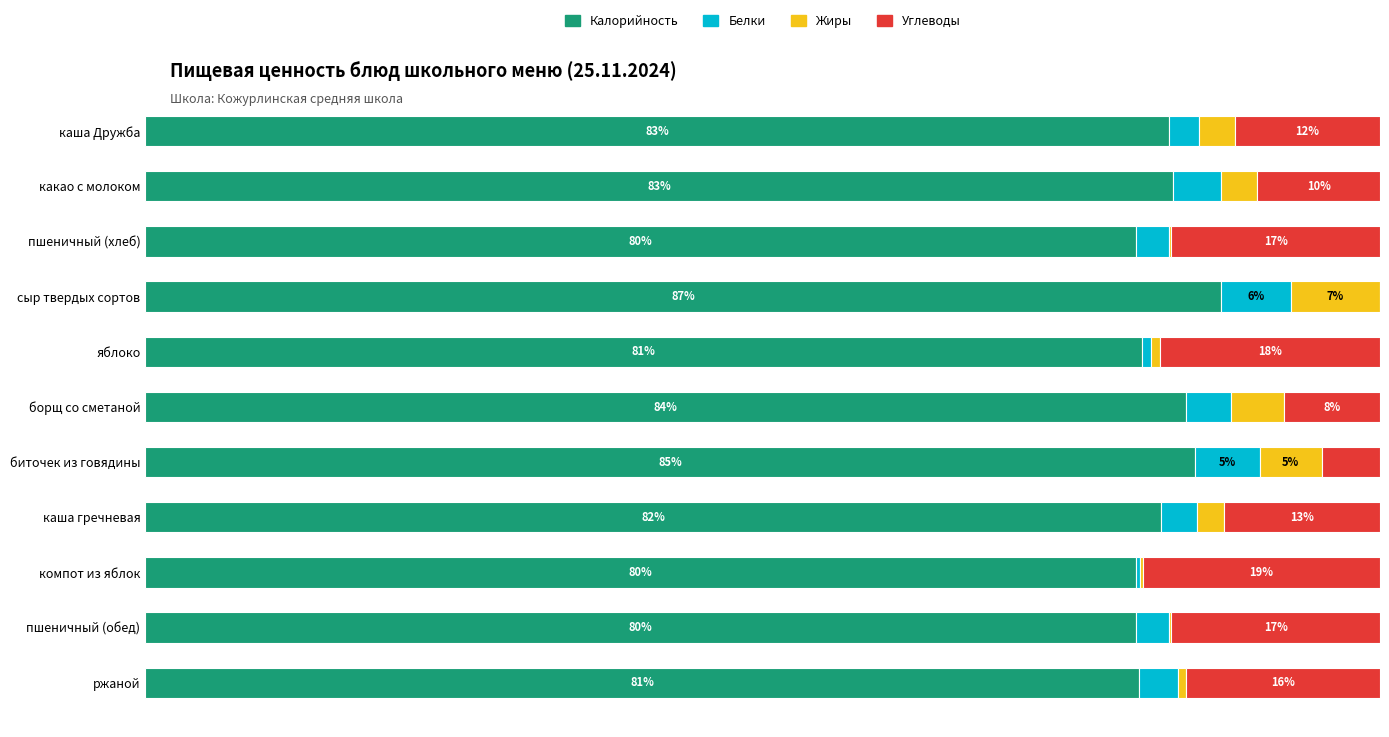

At which label does Калорийность reach its peak?

сыр твердых сортов